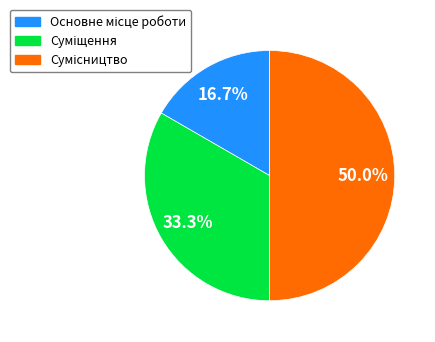

Count the number of slices in the pie.

3